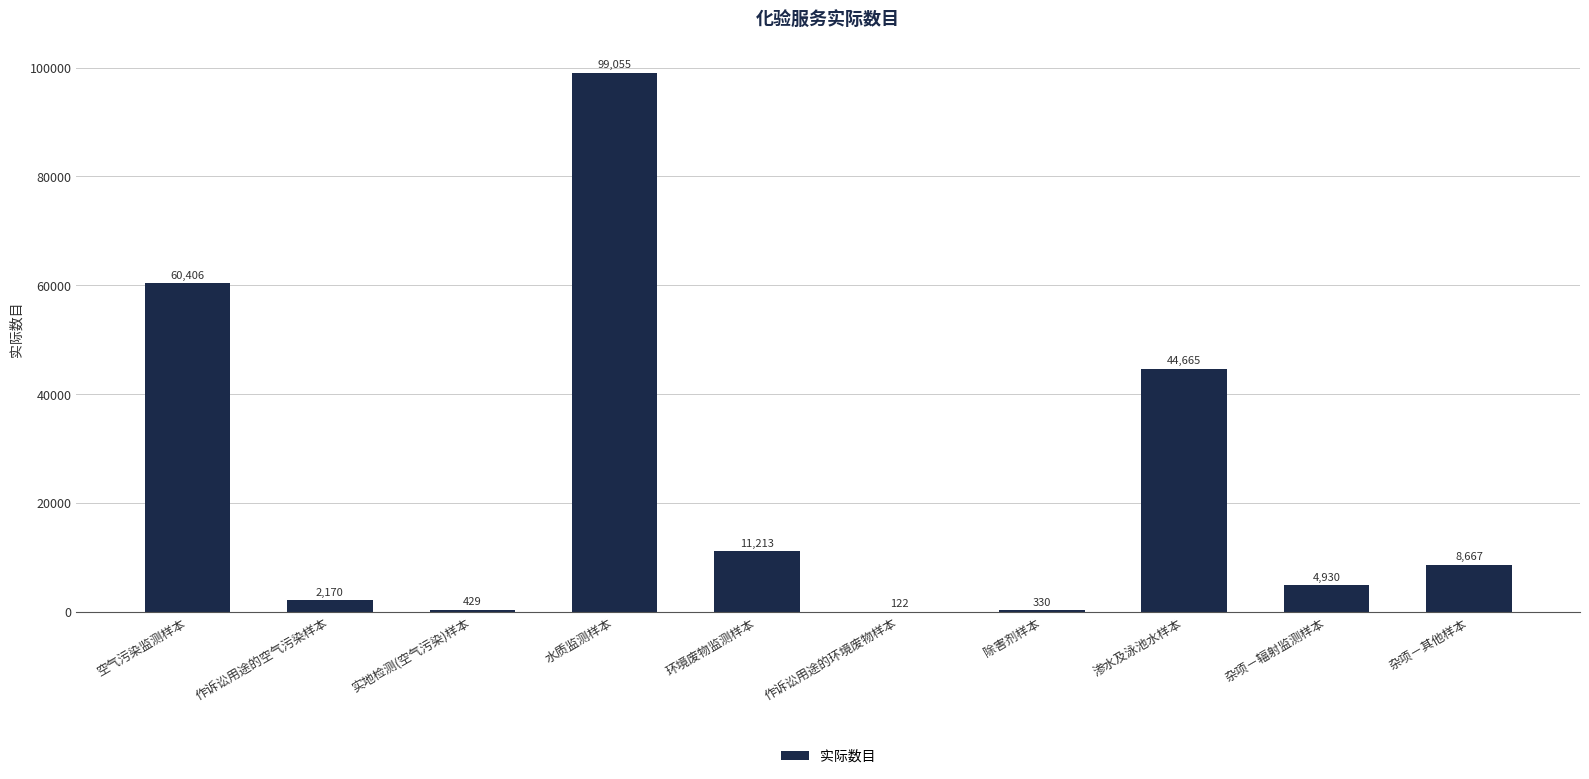

Reading right to left, what are all the values shown in this chart?

杂项－其他样本=8667	杂项－辐射监测样本=4930	渗水及泳池水样本=44665	除害剂样本=330	作诉讼用途的环境废物样本=122	环境废物监测样本=11213	水质监测样本=99055	实地检测(空气污染)样本=429	作诉讼用途的空气污染样本=2170	空气污染监测样本=60406